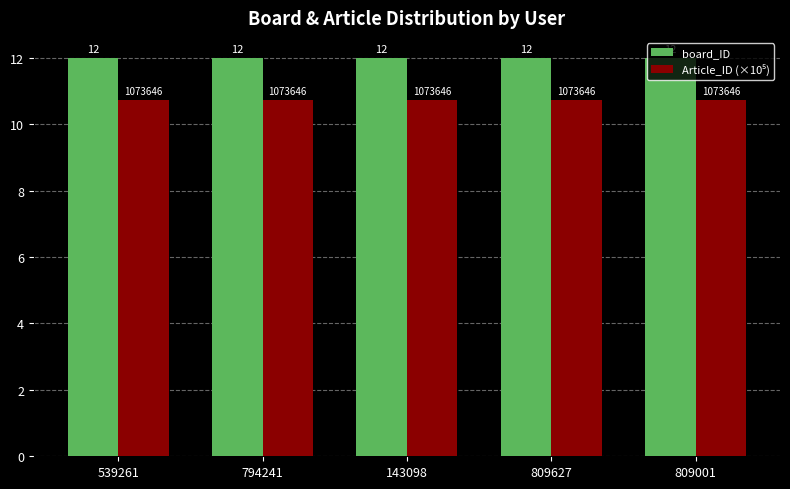

Does the chart contain any negative values?

No